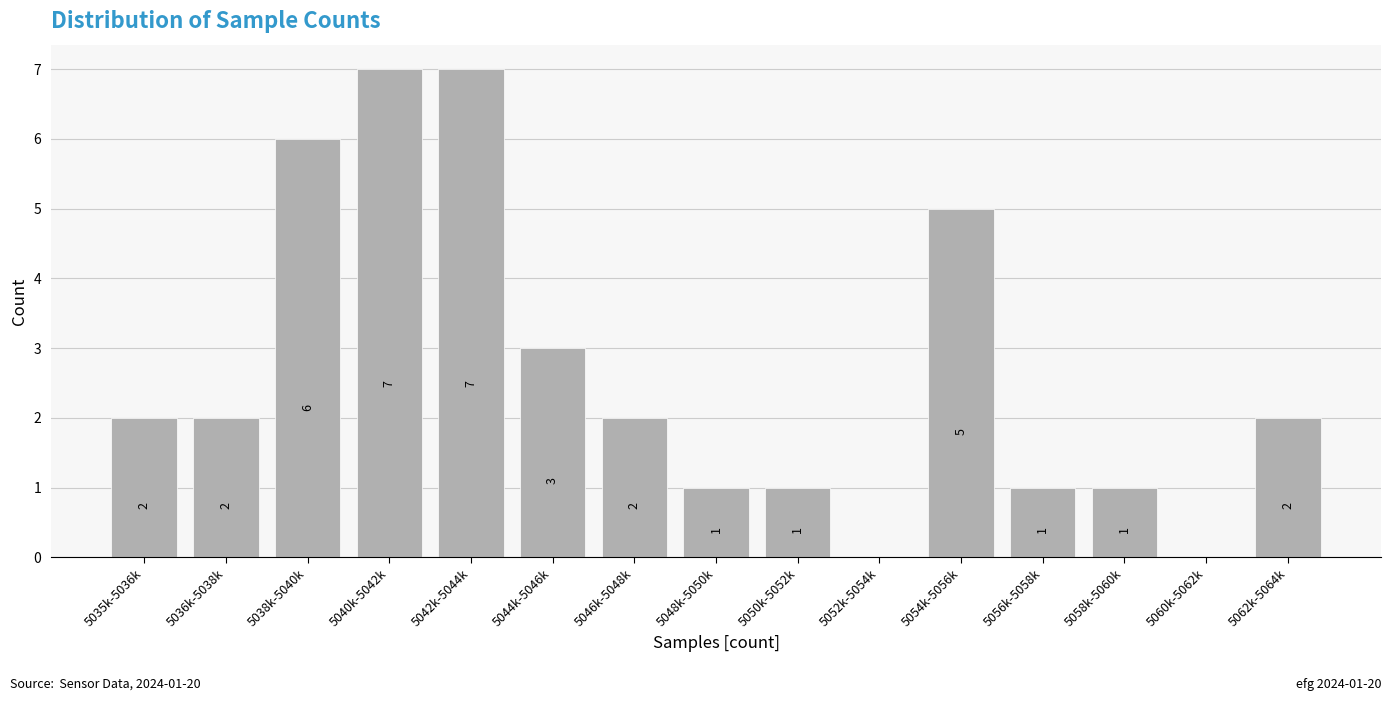

Reading right to left, extract all data points from this chart.

5062k-5064k=2	5060k-5062k=0	5058k-5060k=1	5056k-5058k=1	5054k-5056k=5	5052k-5054k=0	5050k-5052k=1	5048k-5050k=1	5046k-5048k=2	5044k-5046k=3	5042k-5044k=7	5040k-5042k=7	5038k-5040k=6	5036k-5038k=2	5035k-5036k=2